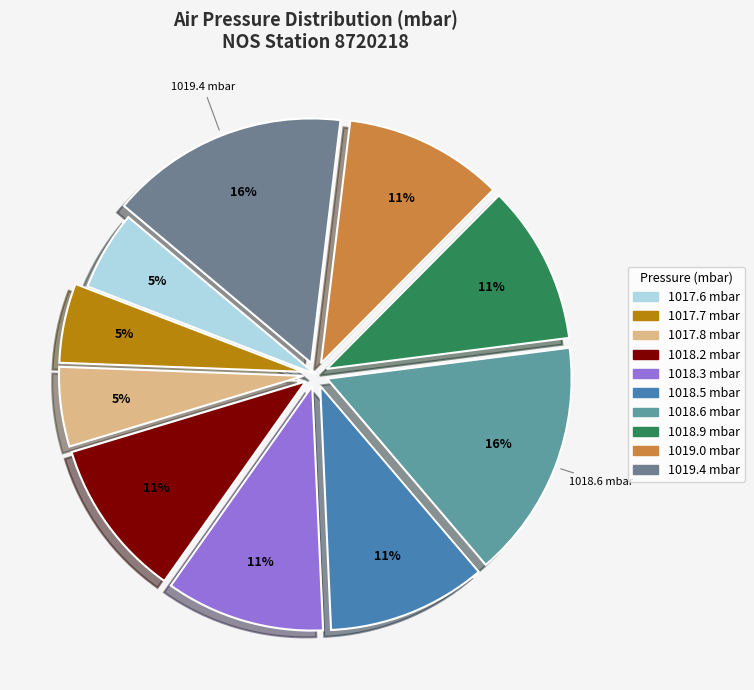

How many segments does this pie chart have?

10